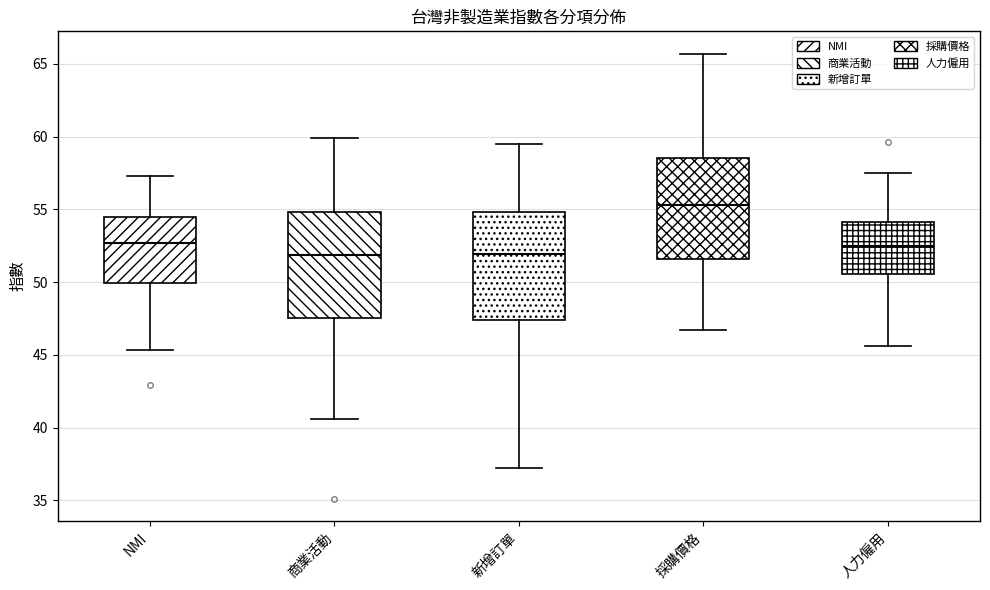

Reading left to right, transcribe this box plot: for each box, give where its median line is, the range the box spans, and where its two whiskers end, as read against the y-axis. The values are not printed on the chart, so give them approximately, as read against the axis.

NMI: median 52.5, box 50.0 to 54.5, whiskers 45.5 to 57.5
商業活動: median 52.0, box 47.5 to 55.0, whiskers 40.5 to 60.0
新增訂單: median 52.0, box 47.5 to 55.0, whiskers 37.0 to 59.5
採購價格: median 55.5, box 51.5 to 58.5, whiskers 46.5 to 65.5
人力僱用: median 52.5, box 50.5 to 54.0, whiskers 45.5 to 57.5